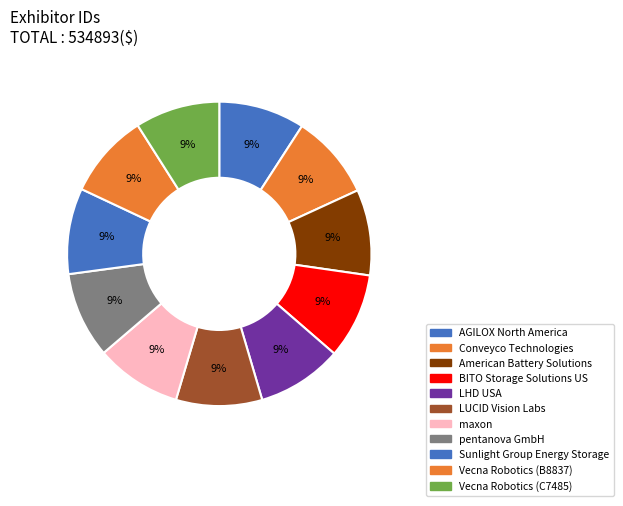

Count the number of slices in the pie.

11